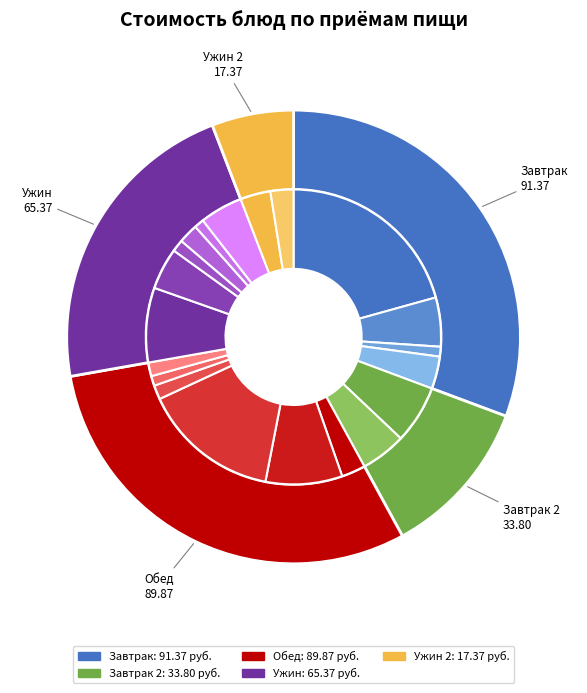

What is the total percentage of Обед (закуска) and Завтрак (хлеб)?

3.7%